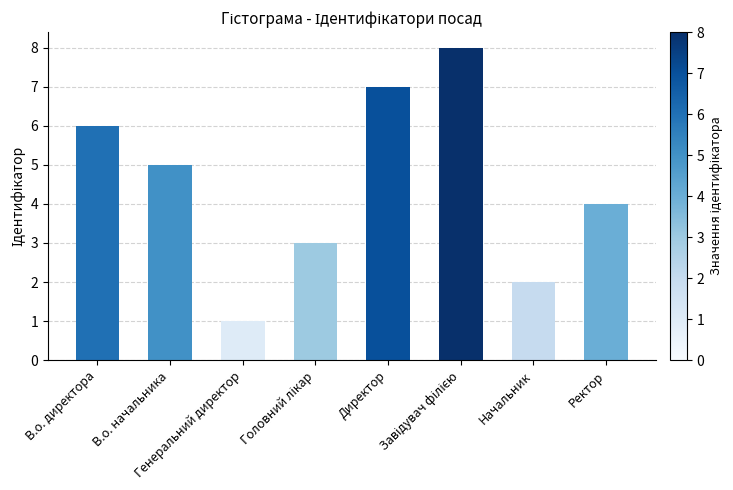

The chart shows a value of 9 at В.о. директора. True or false?

False